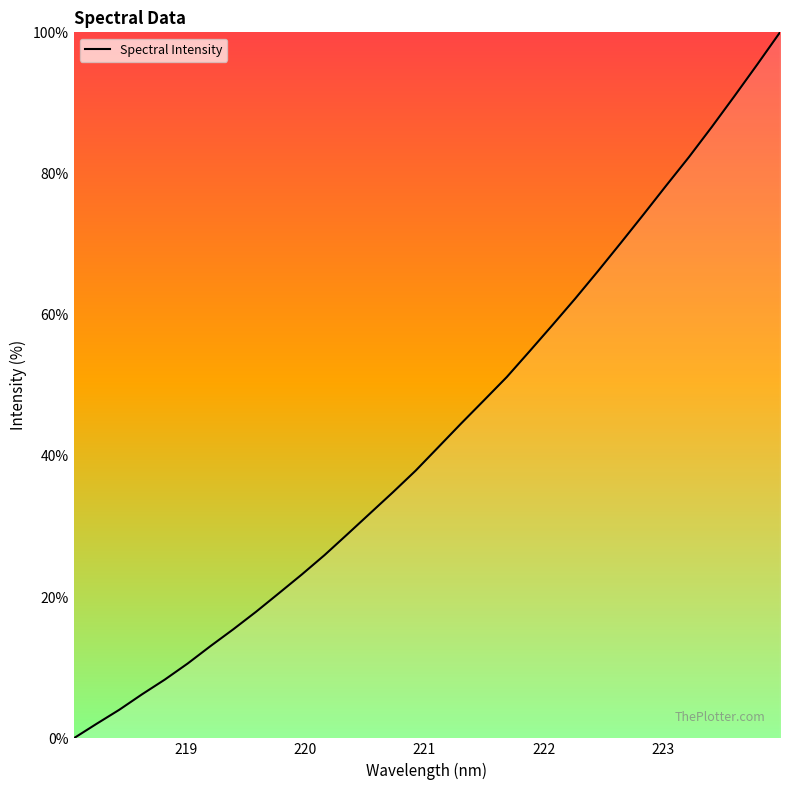

What is the maximum value shown in the chart?

100.0